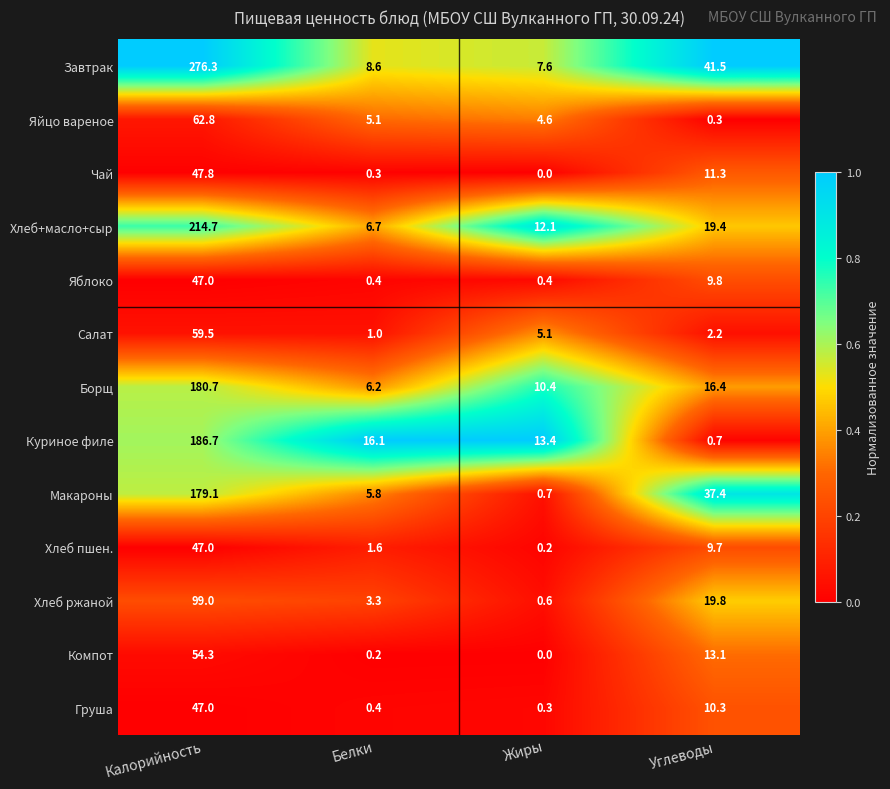

What is the total value across all series at Углеводы?

191.9